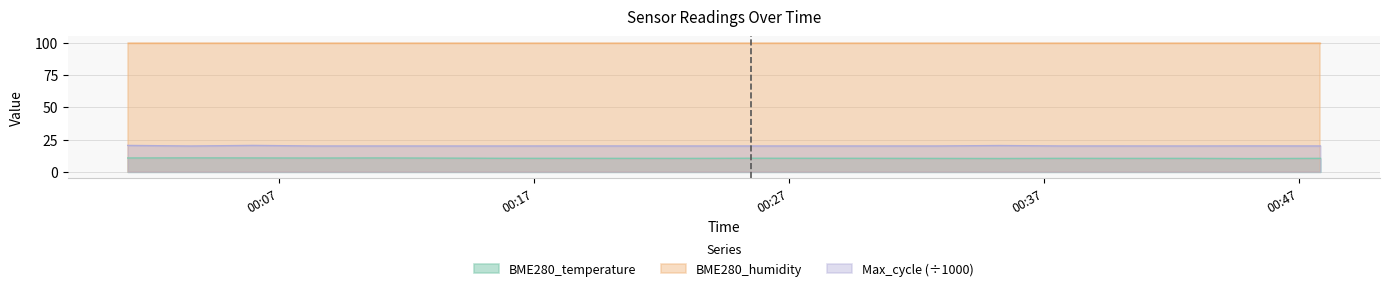

What is the label of the 3rd point from the left?

2023/05/05 00:05:59